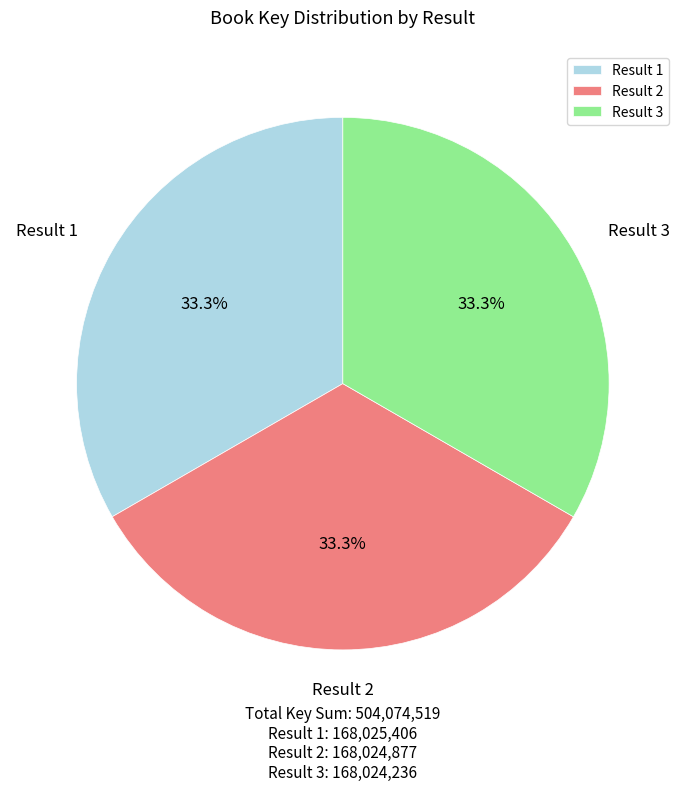

Approximately how many times larger is the value at Result 2 compared to Result 3?

1.0